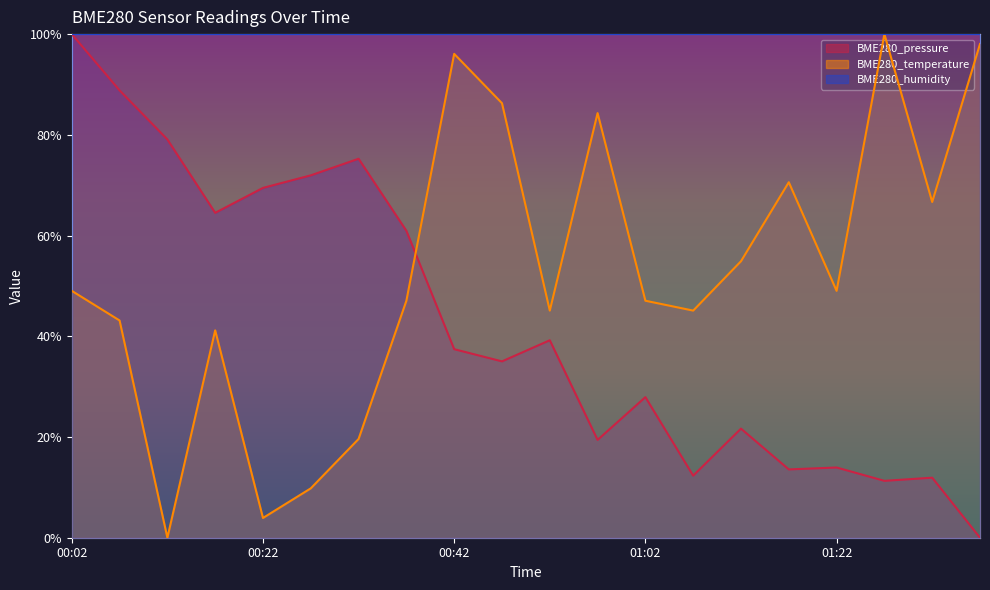

Which label corresponds to the smallest value in the chart?

01:38